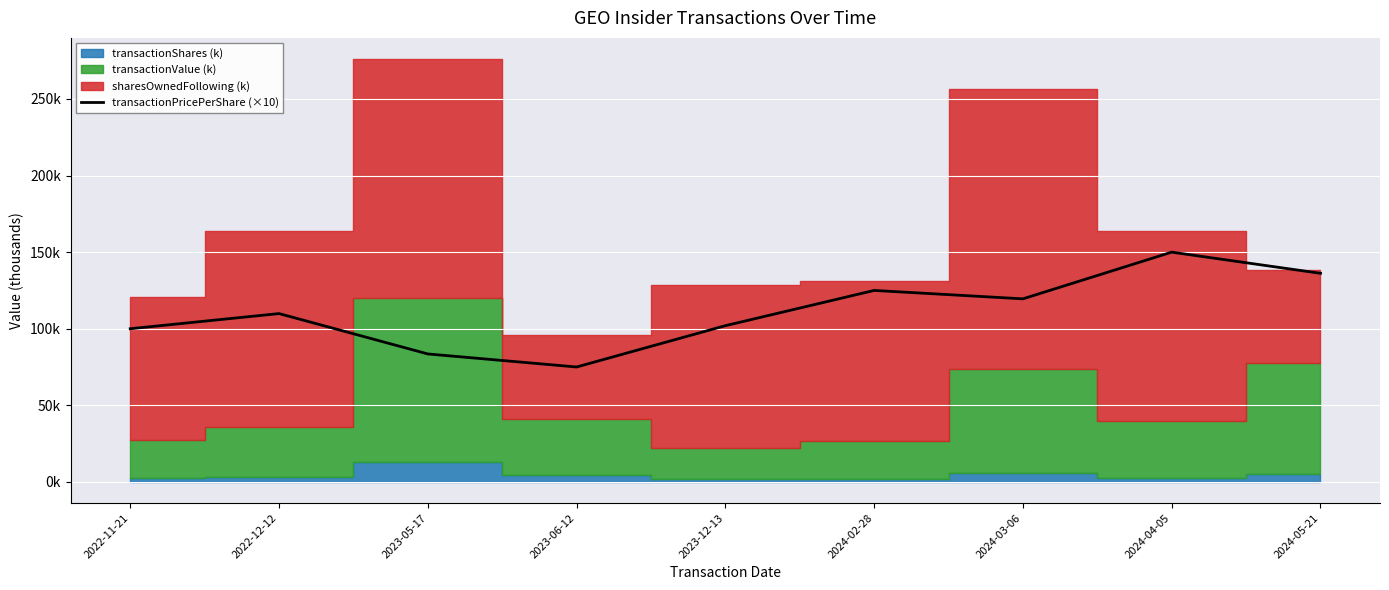

What is the label of the 6th point from the left?

2024-02-28